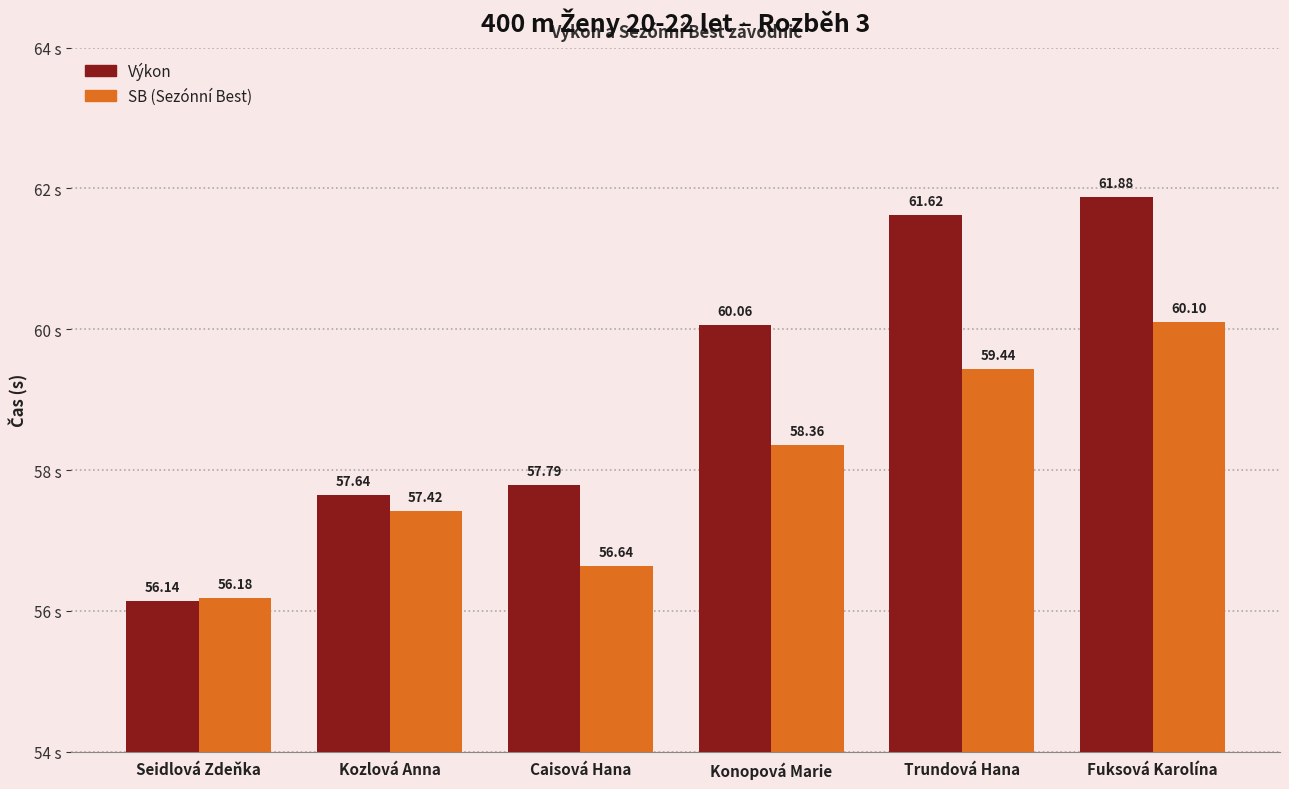

At which category does the chart reach its peak across all series?

Fuksová Karolína